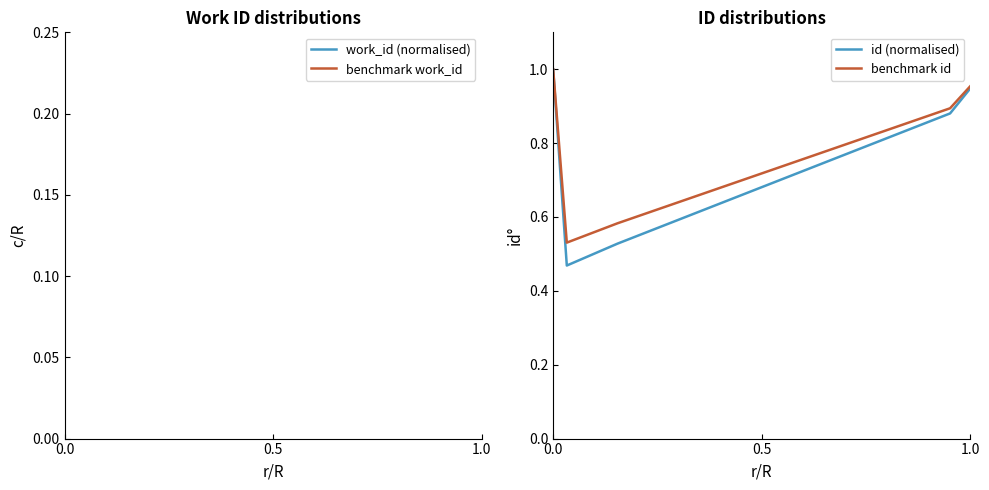

The id (normalised) series shows 1.7 at 1.0. True or false?

False